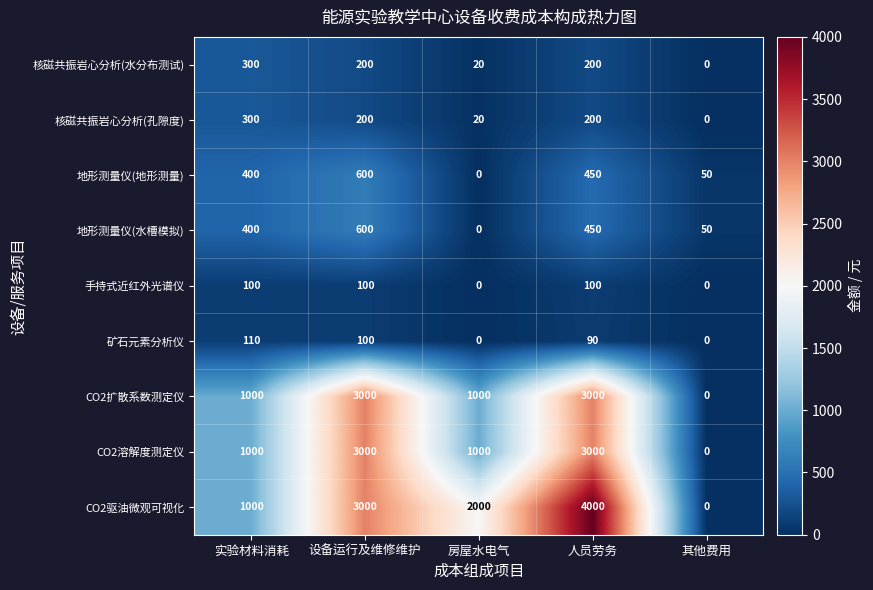

What is the difference between the 地形测量仪(地形测量) values at 实验材料消耗 and 其他费用?

350